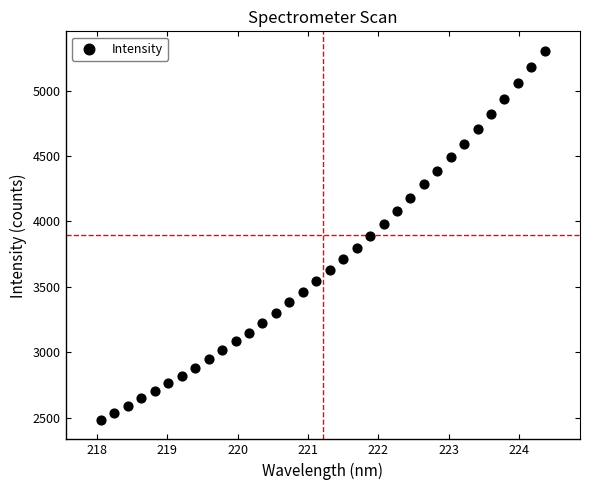

What is the range of Y values (max minus min)?

2819.2